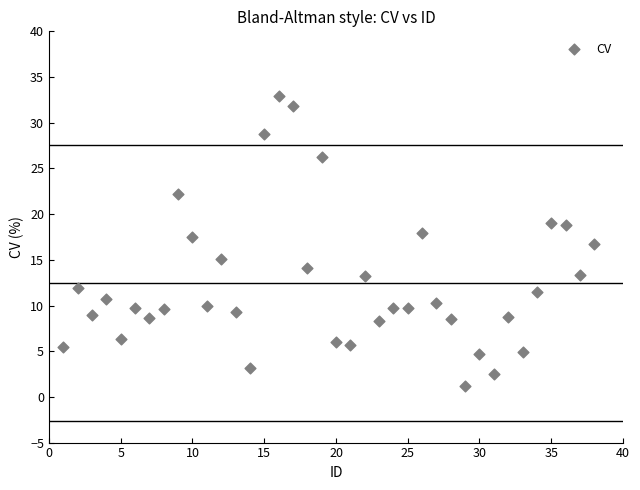

What is the range of Y values (max minus min)?

31.7